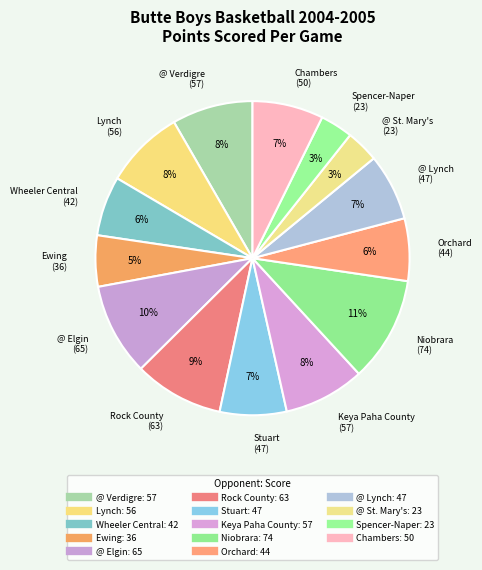

To the nearest percent, what is the difference between the largest and smallest slice percentages?

7%